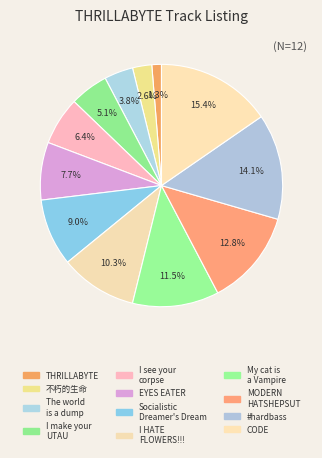

Is there any slice that represents more than half of the pie?

No